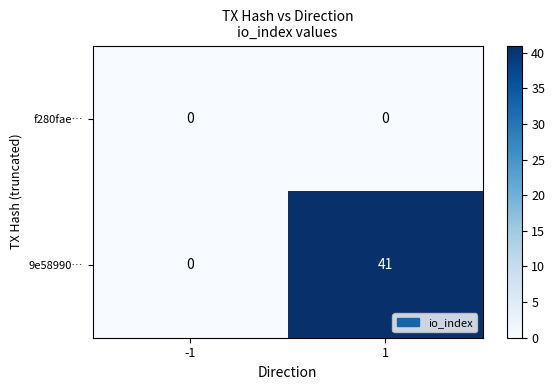

Reading left to right, what are all the values shown in this chart?

f280fae…: -1=0	1=0
9e58990…: -1=0	1=41